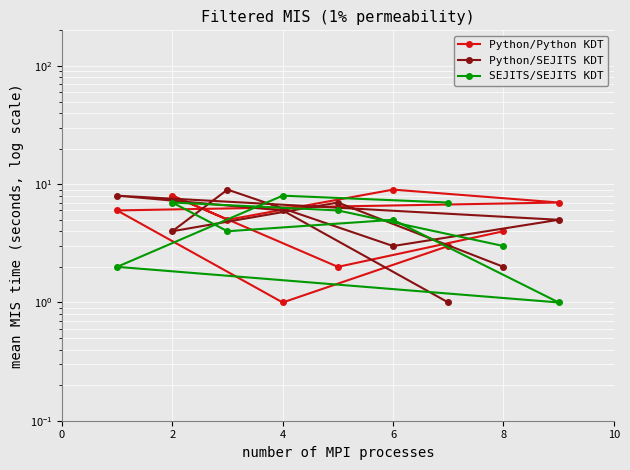

True or false: col_5 has a value of 0 at 4.

False